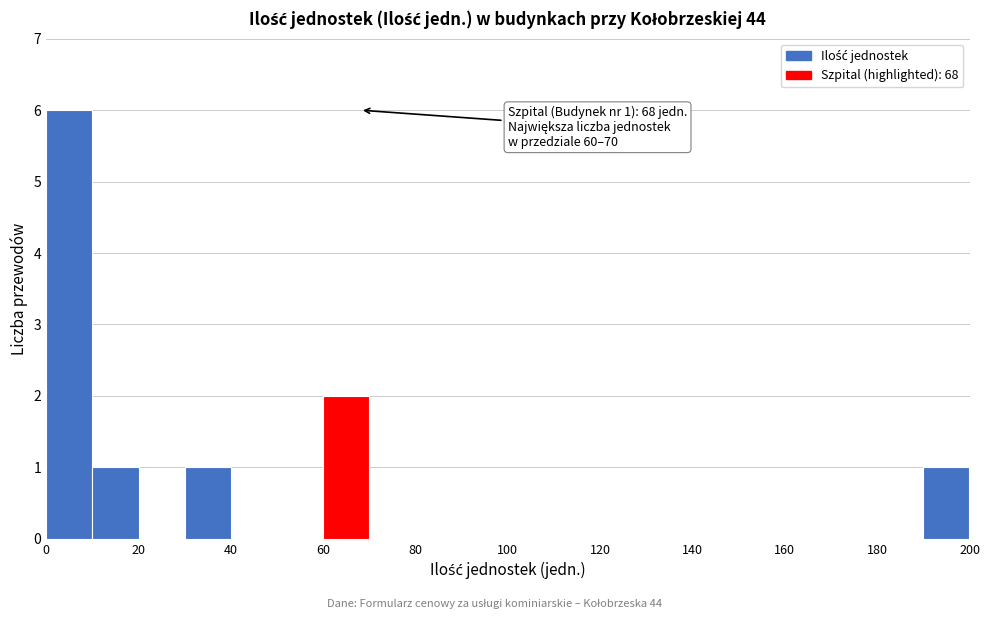

Which range on the x-axis has the tallest bar?

0 to 10